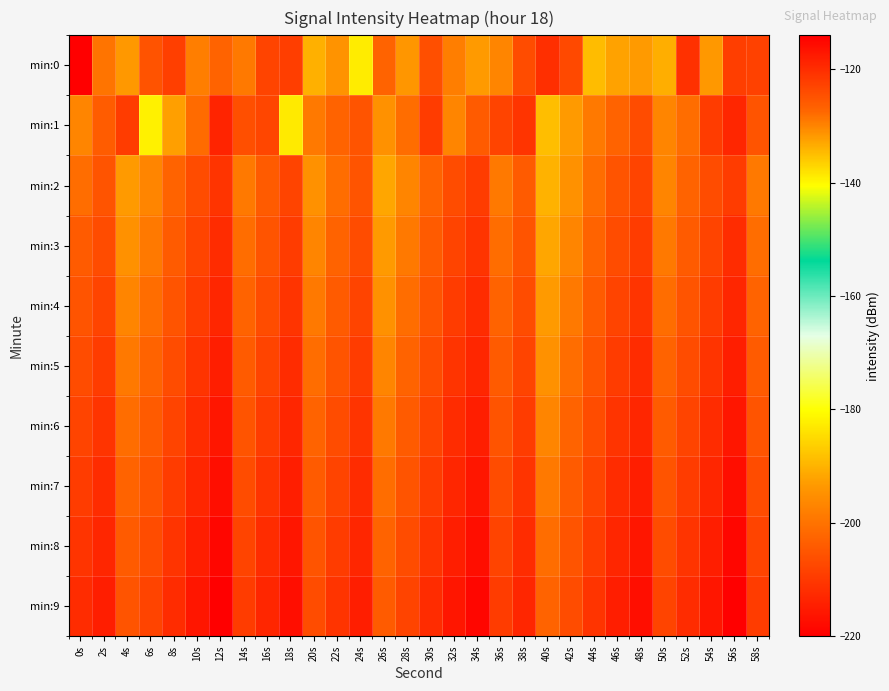

What is the total value across all series at 20s?

-1282.9